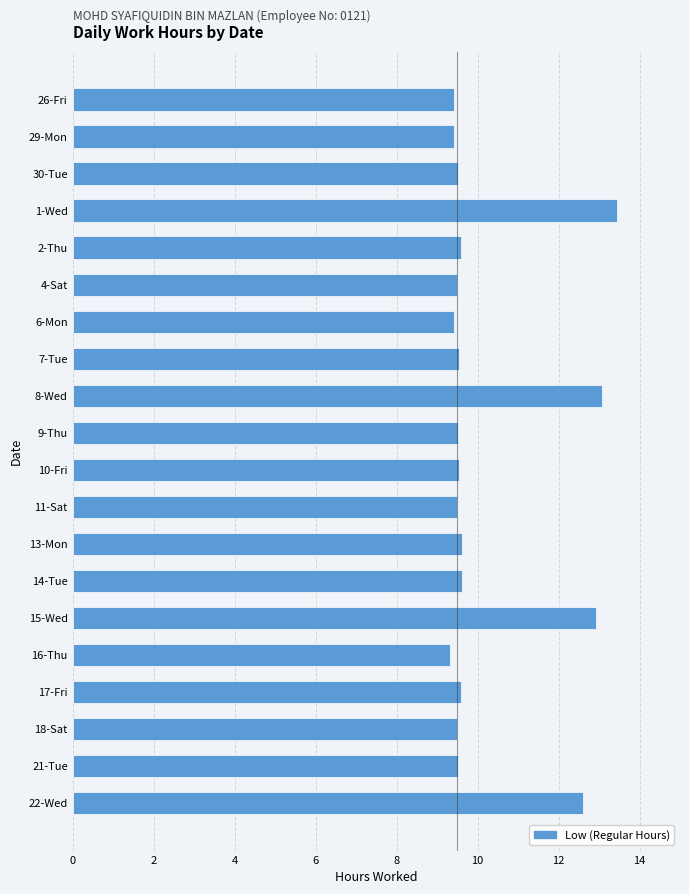

Is it true that the value at 1-Wed is 5.0?

False